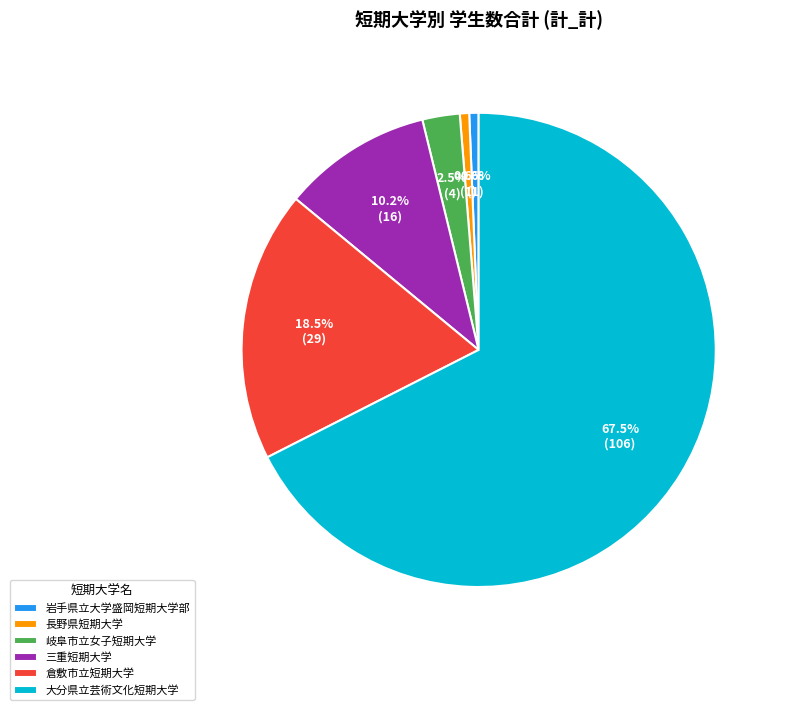

What is the largest slice in the pie chart?

大分県立芸術文化短期大学